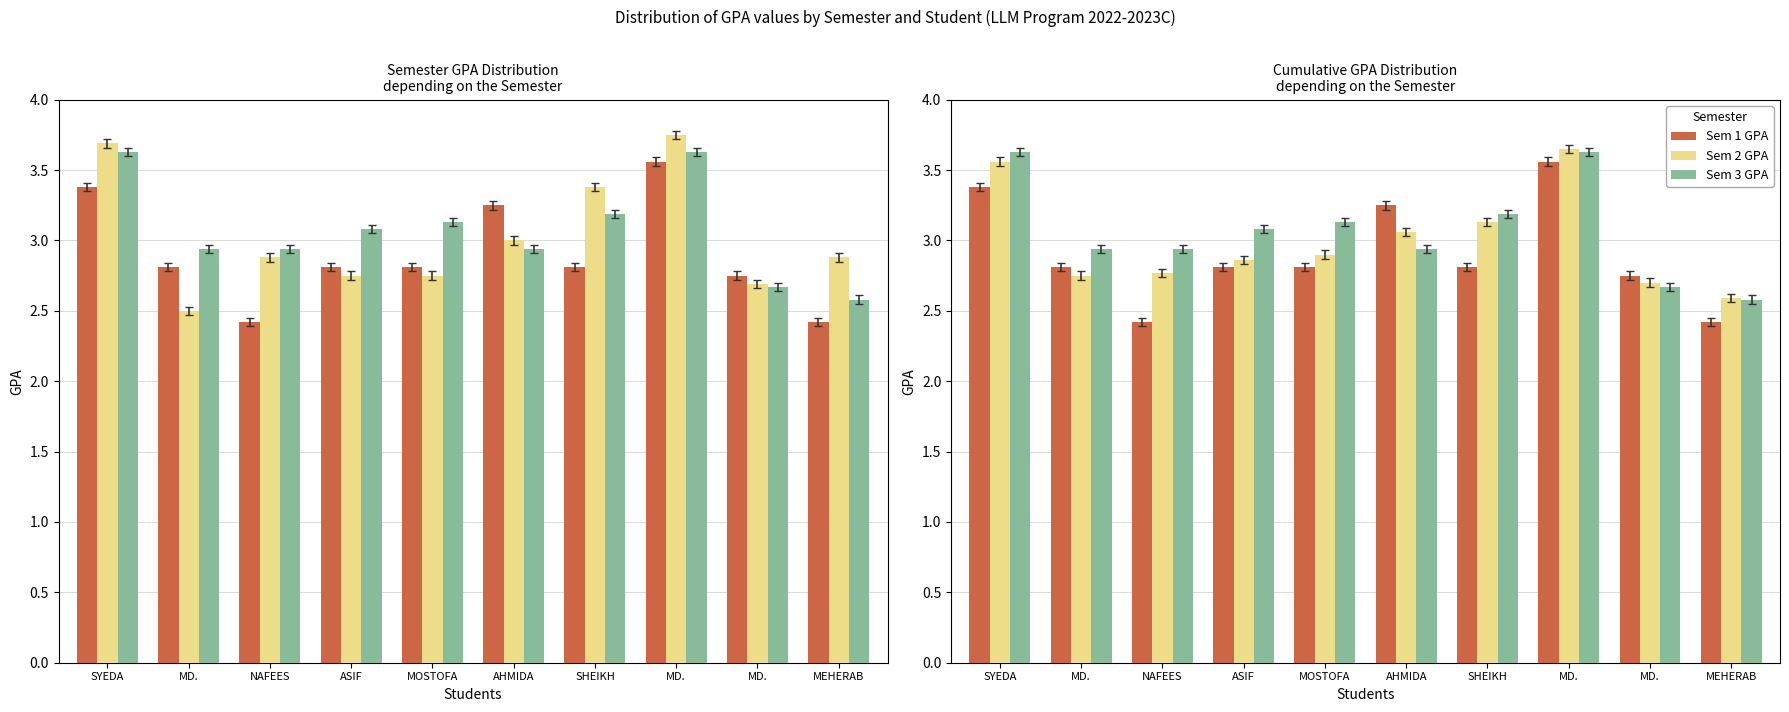

Rank the series by their maximum value, from lowest to highest.

Sem 1 GPA, Sem 3 GPA, Sem 2 GPA